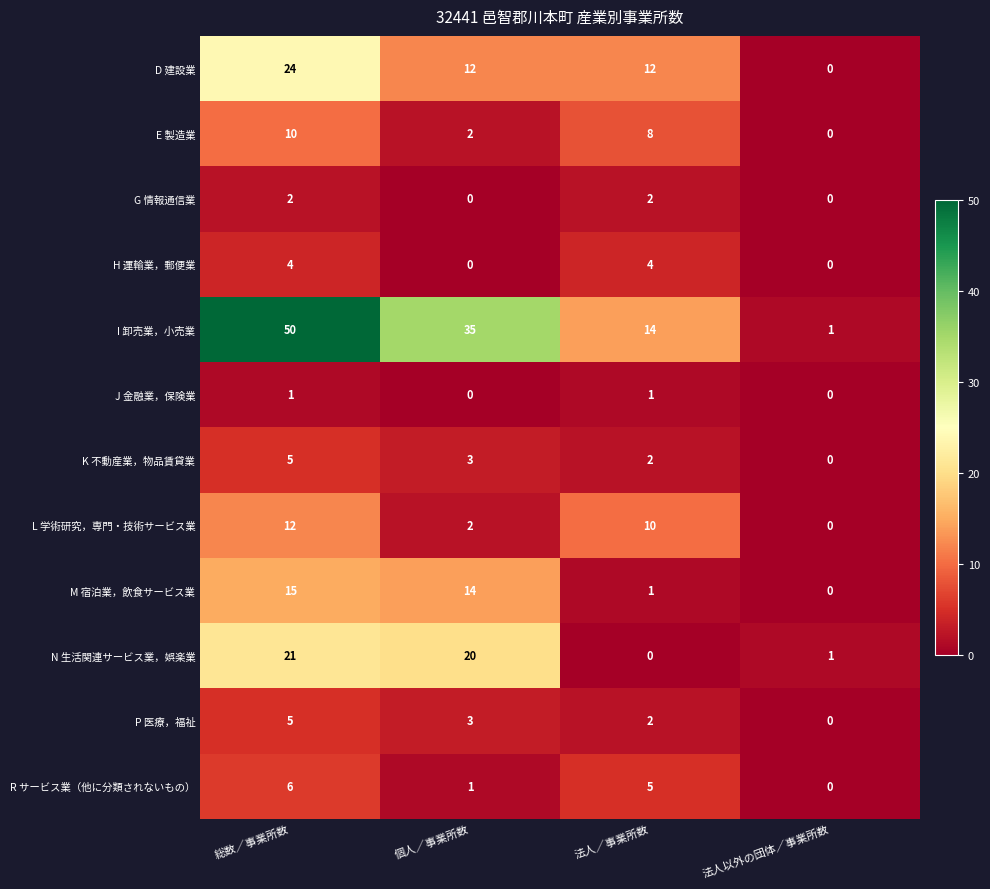

What is the average value of the R サービス業（他に分類されないもの） series?

3